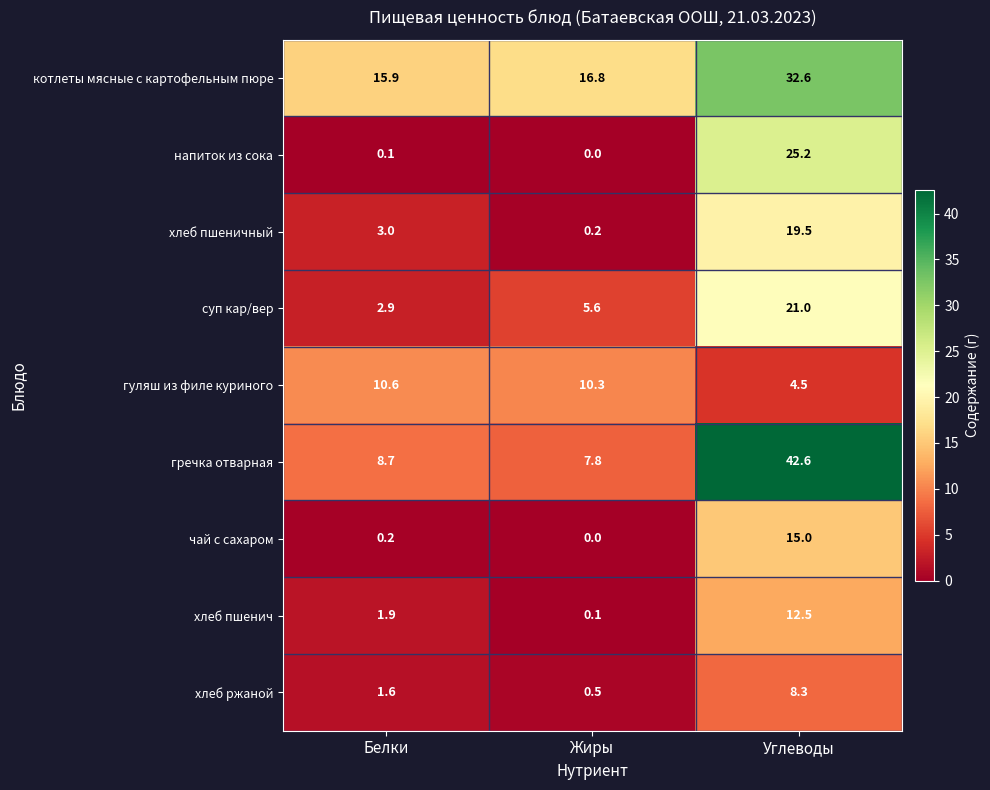

Is it true that чай с сахаром equals 15.0 at Углеводы?

True